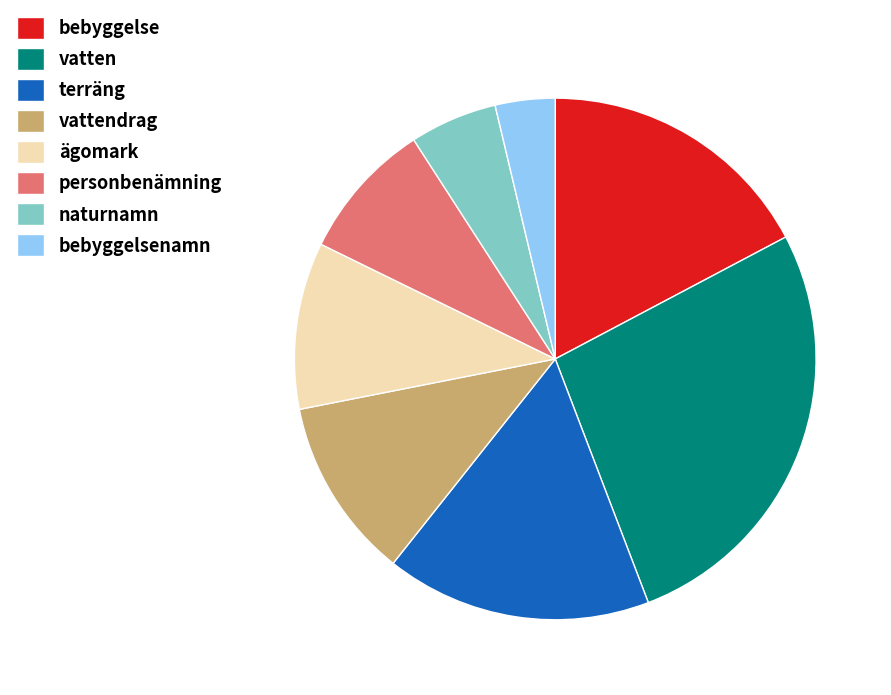

How many slices are in this pie chart?

8